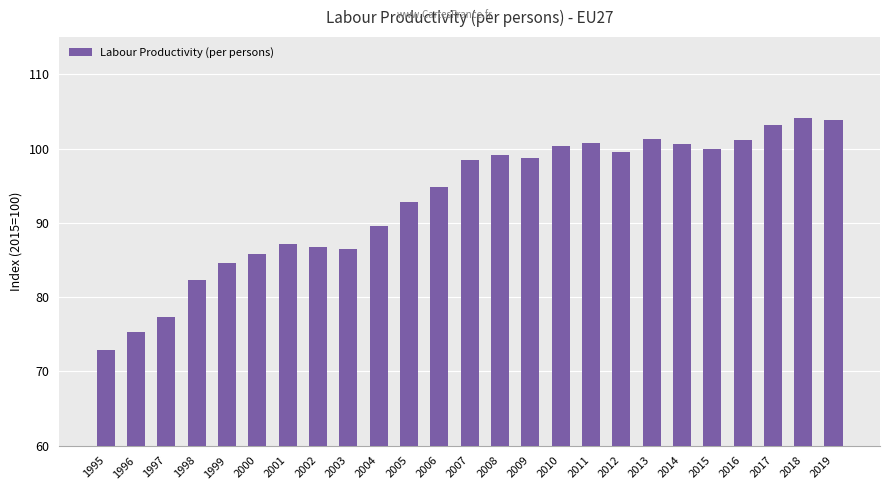

Which label corresponds to the smallest value in the chart?

1995